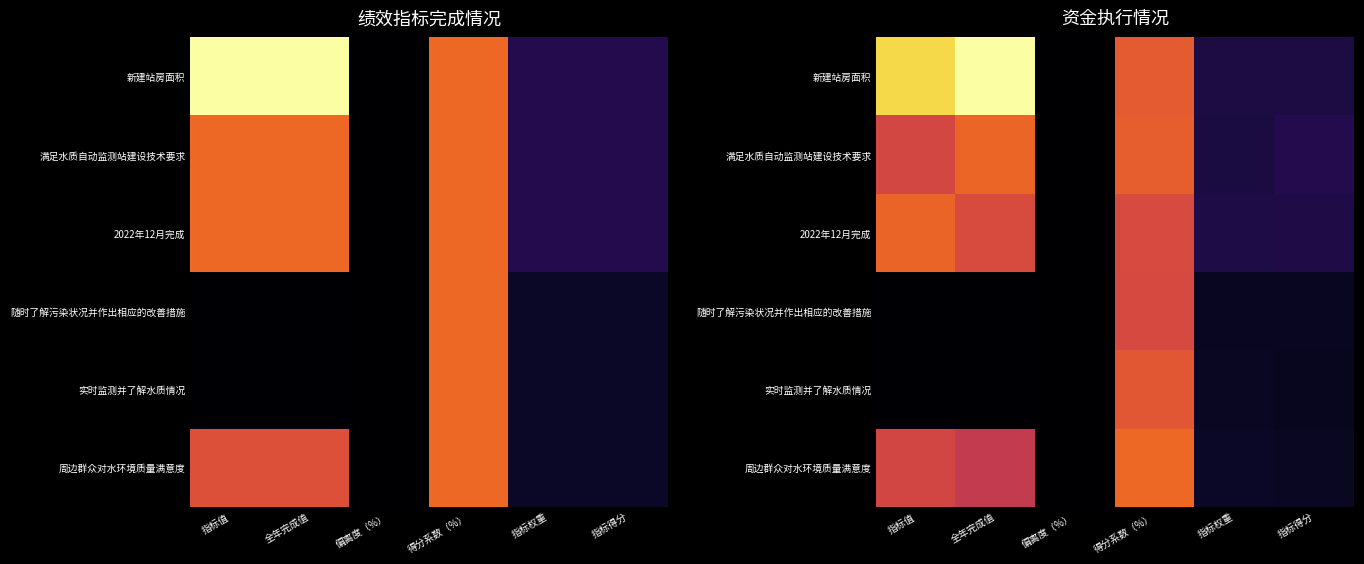

Rank the categories by 周边群众对水环境质量满意度 value from highest to lowest.

得分系数（%）, 指标值, 全年完成值, 指标权重, 指标得分, 偏离度（%）